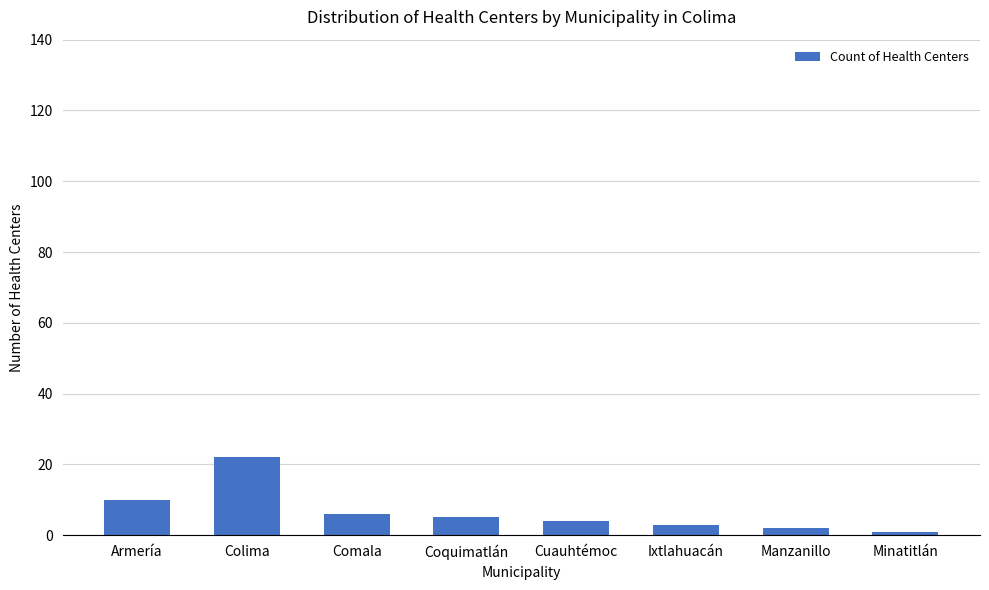

At which category does the chart reach its peak across all series?

Colima